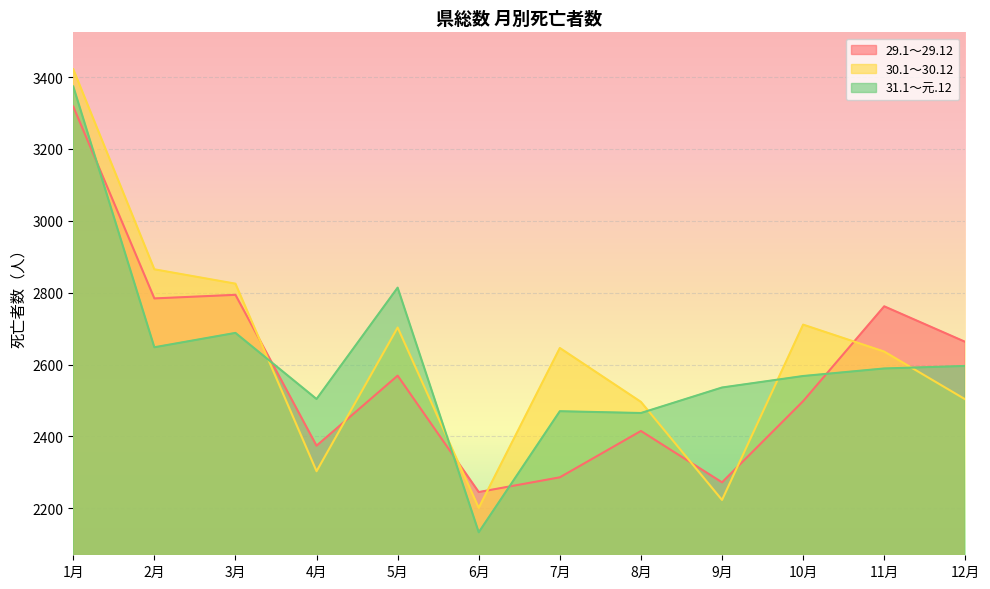

Which category has the lowest value in the 30.1～30.12 series?

6月